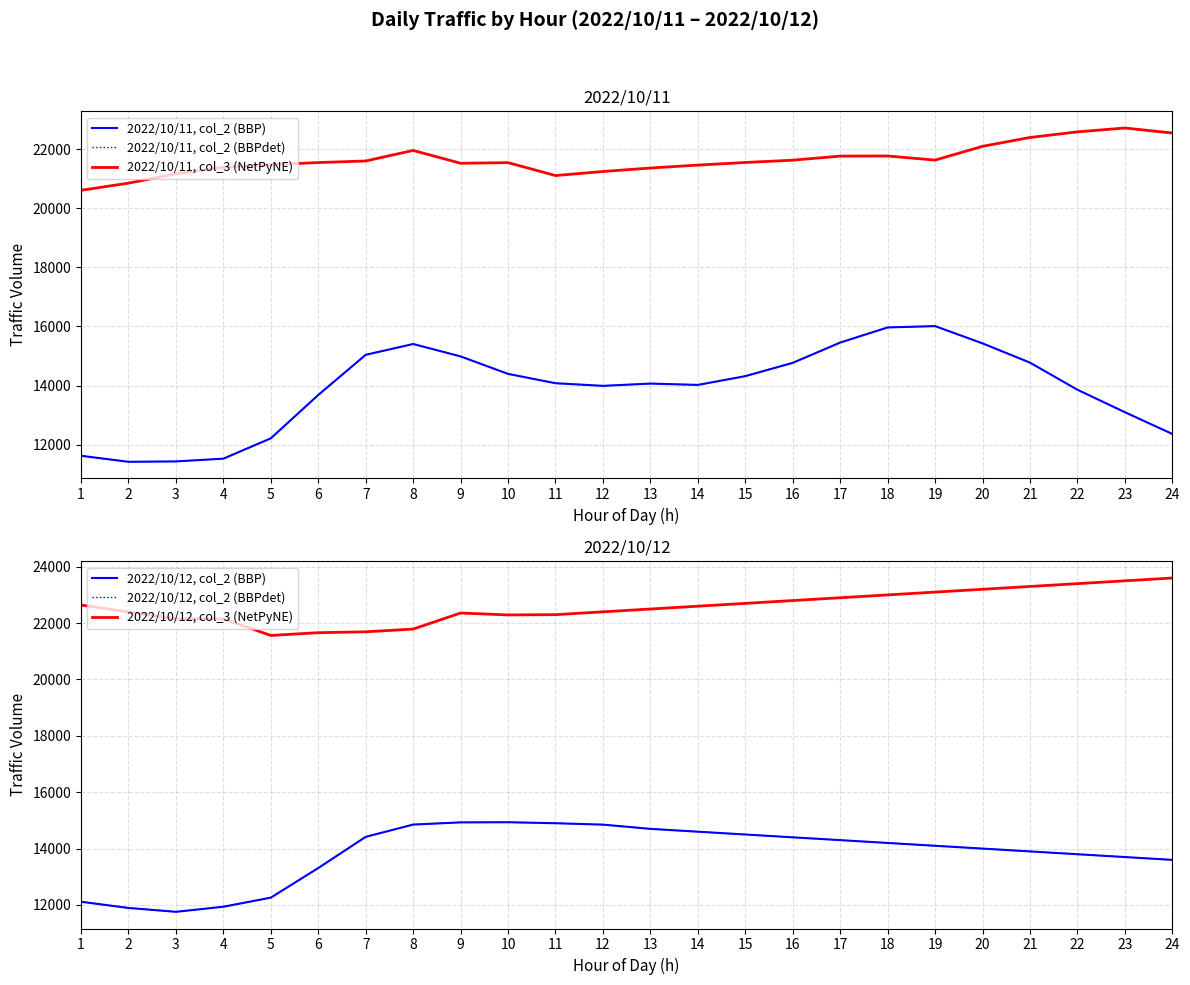

At how many categories does at least one series exceed 19939?

24